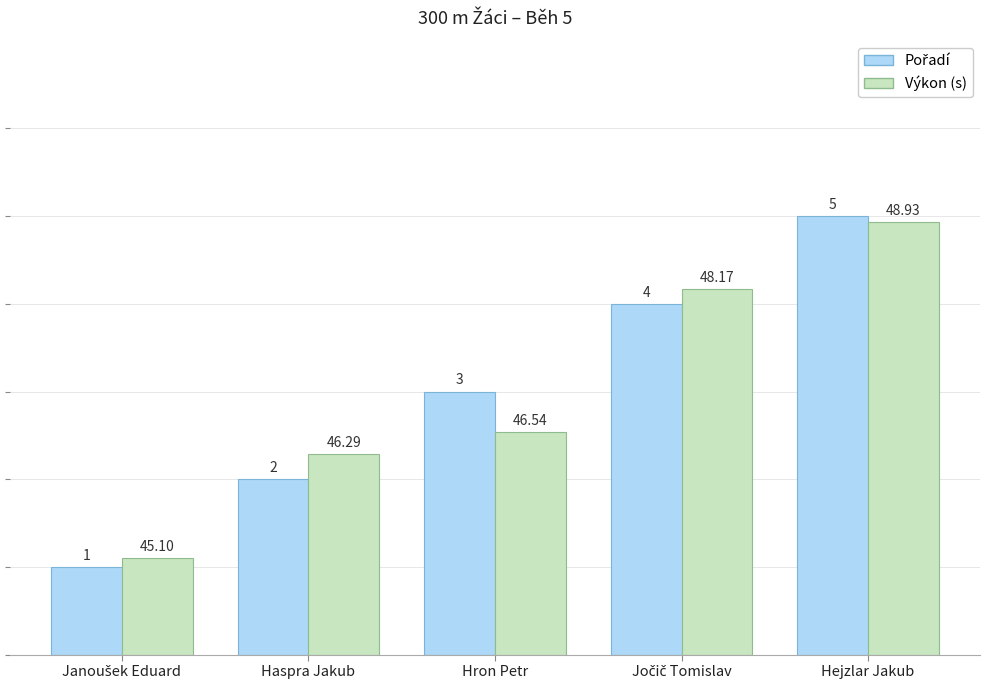

Where does the Výkon (s) series first go above 2?

Haspra Jakub